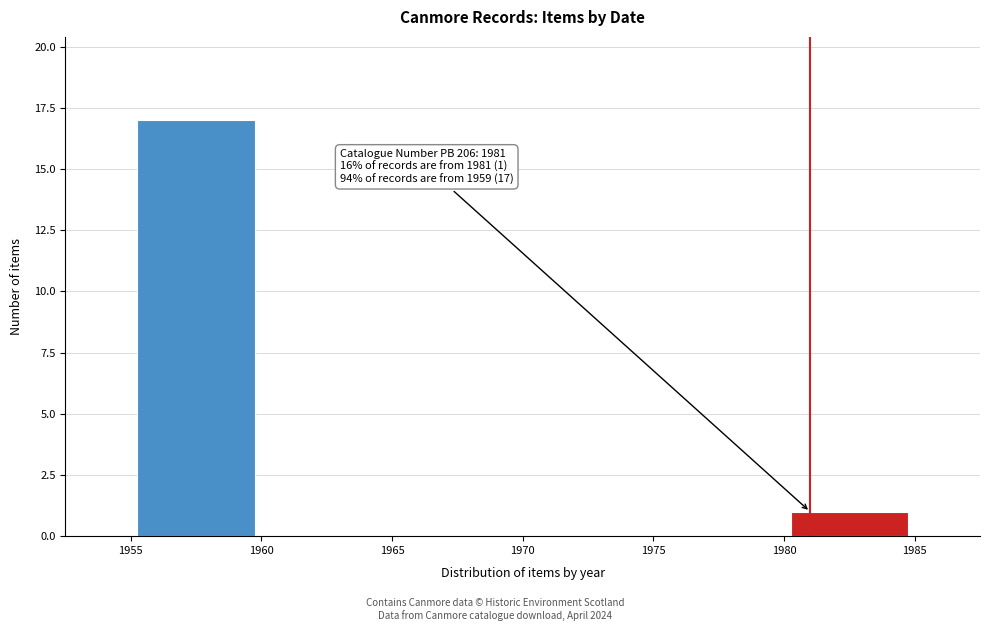

Over which range of the x-axis is the bar tallest?

1955 to 1960